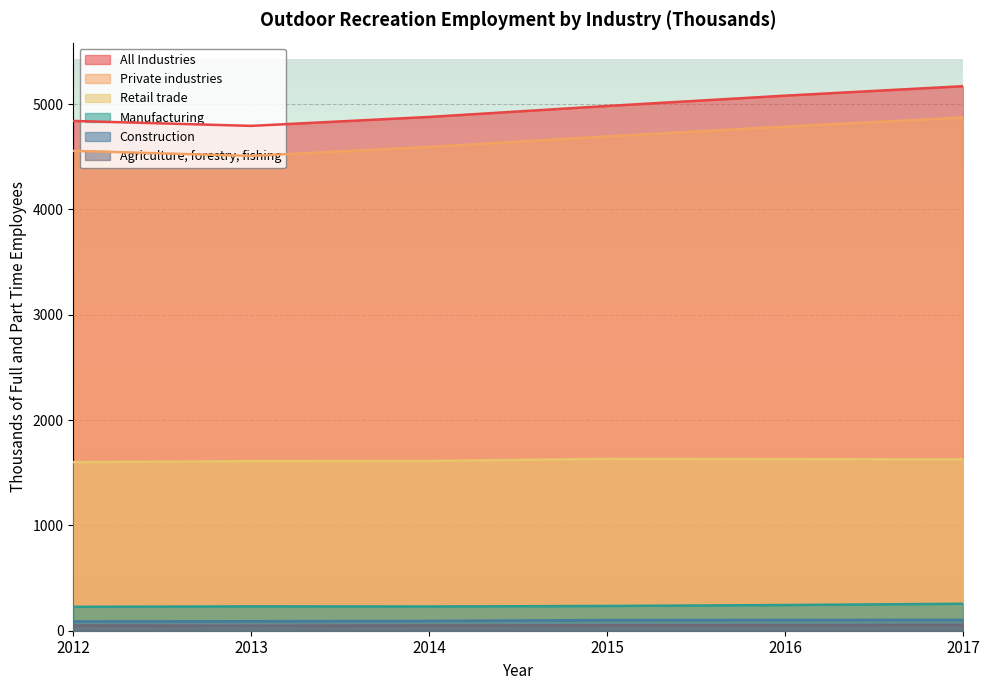

Which series has the largest range (max minus min)?

All Industries